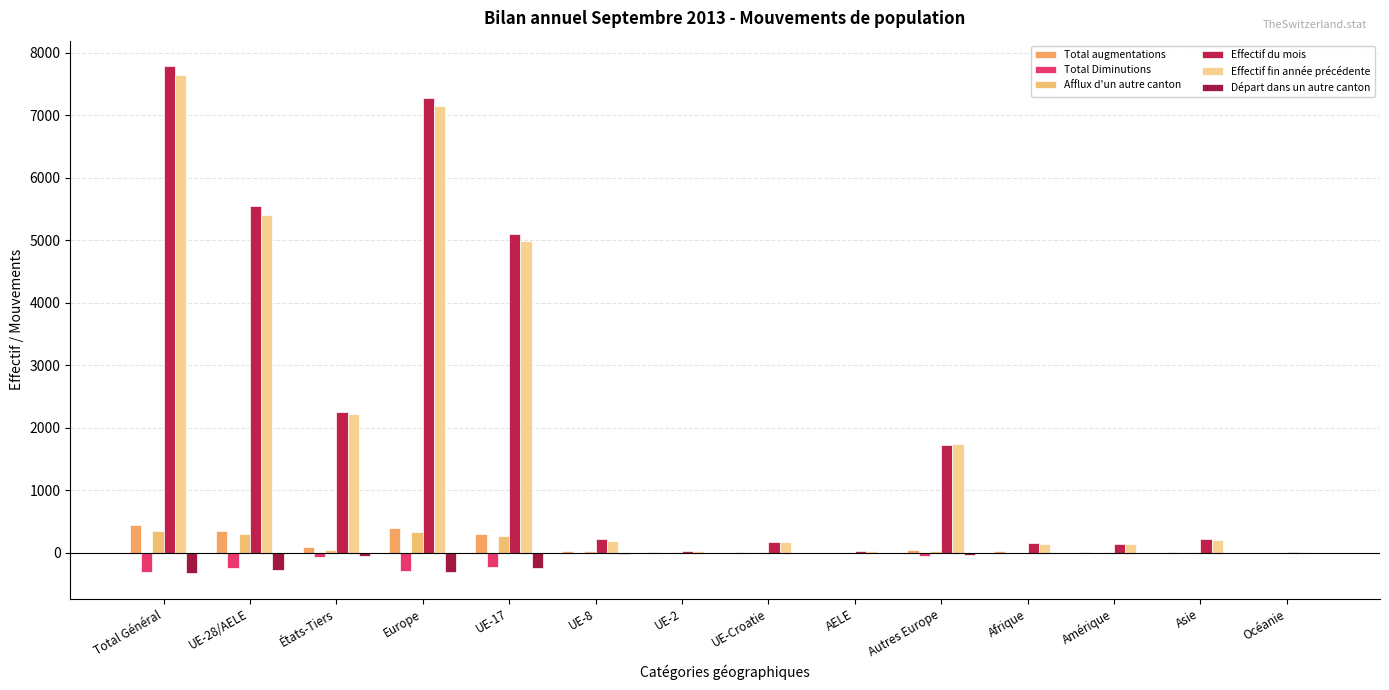

Read the Effectif fin année précédente value at Total Général, to the nearest 10.

7630